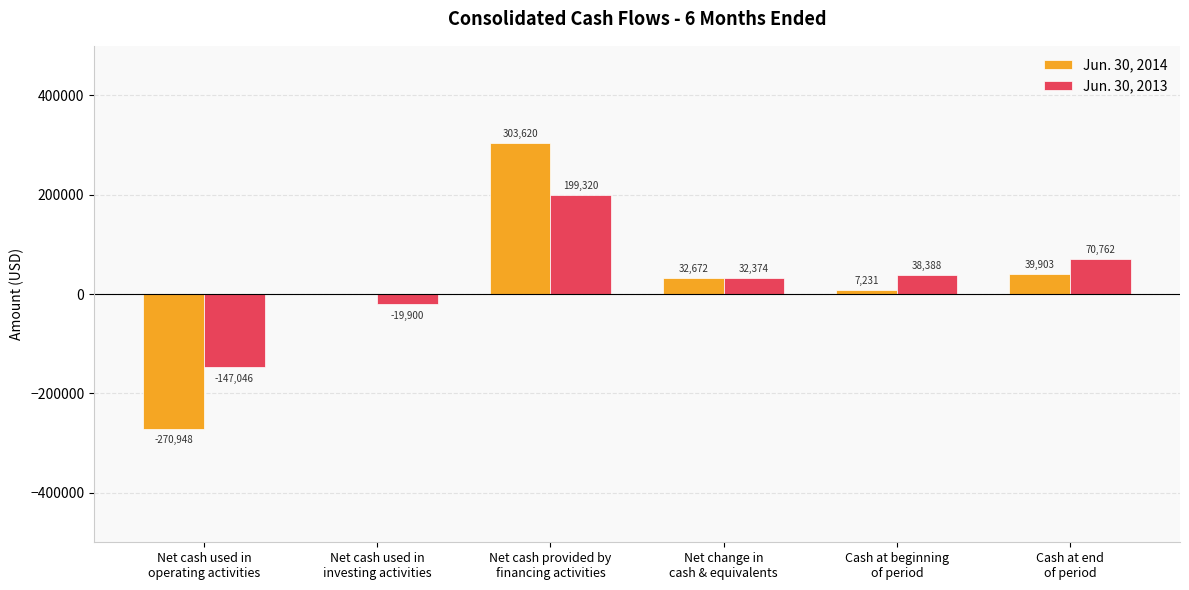

Reading right to left, list all the values displayed in this chart.

Jun. 30, 2014: 39903	7231	32672	303620	0	-270948
Jun. 30, 2013: 70762	38388	32374	199320	-19900	-147046